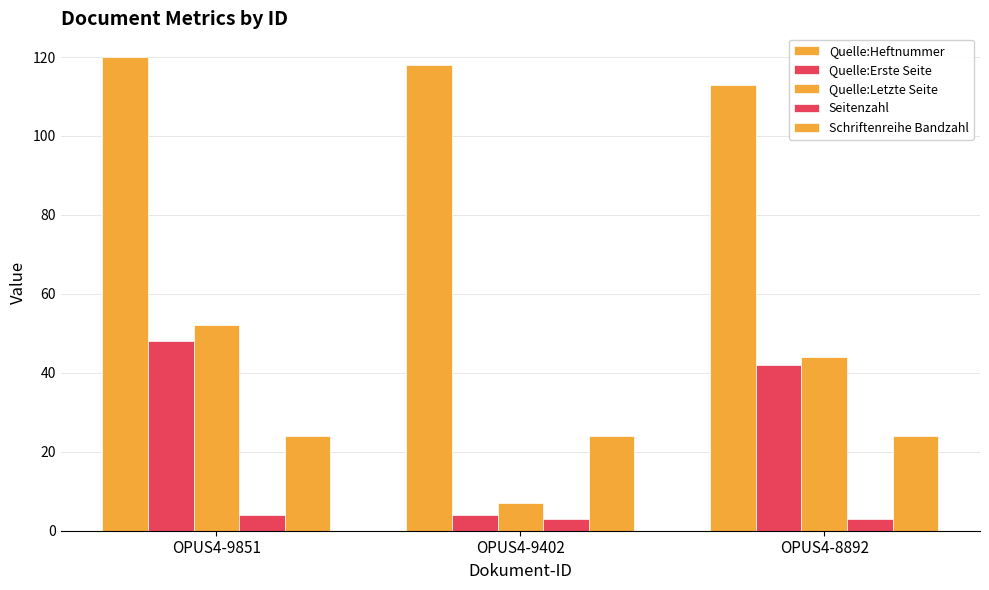

How many bars are there in each group?

5